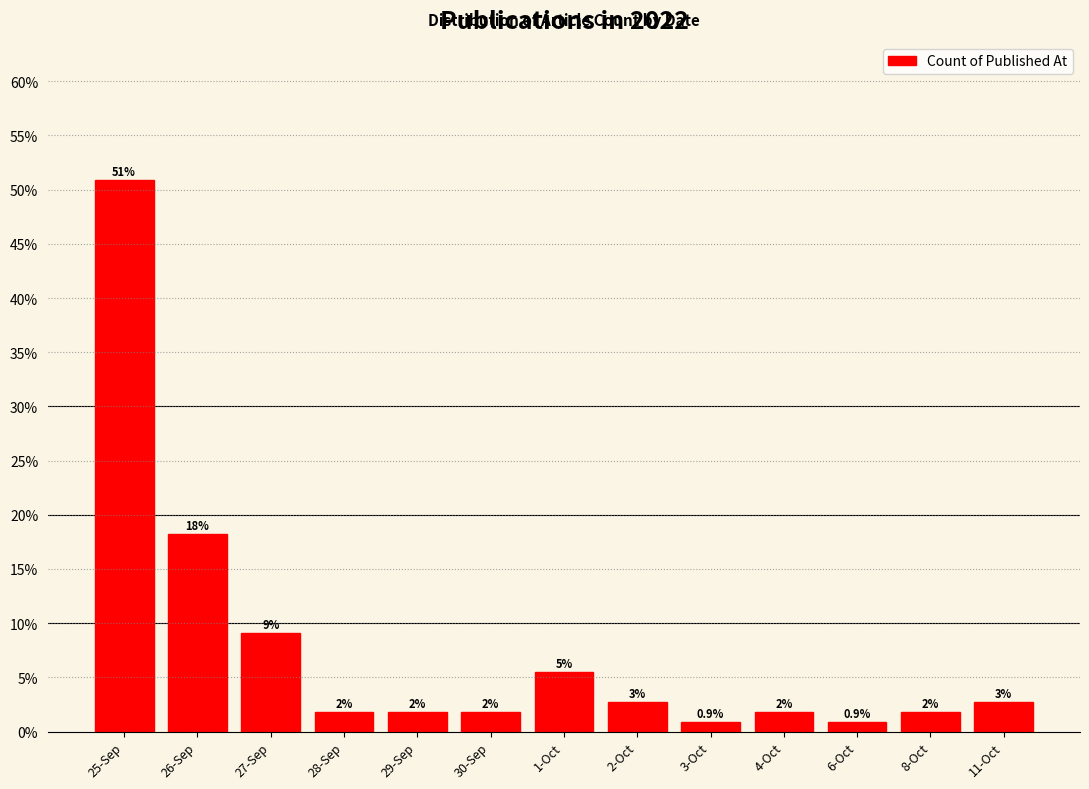

Are the bars horizontal?

No